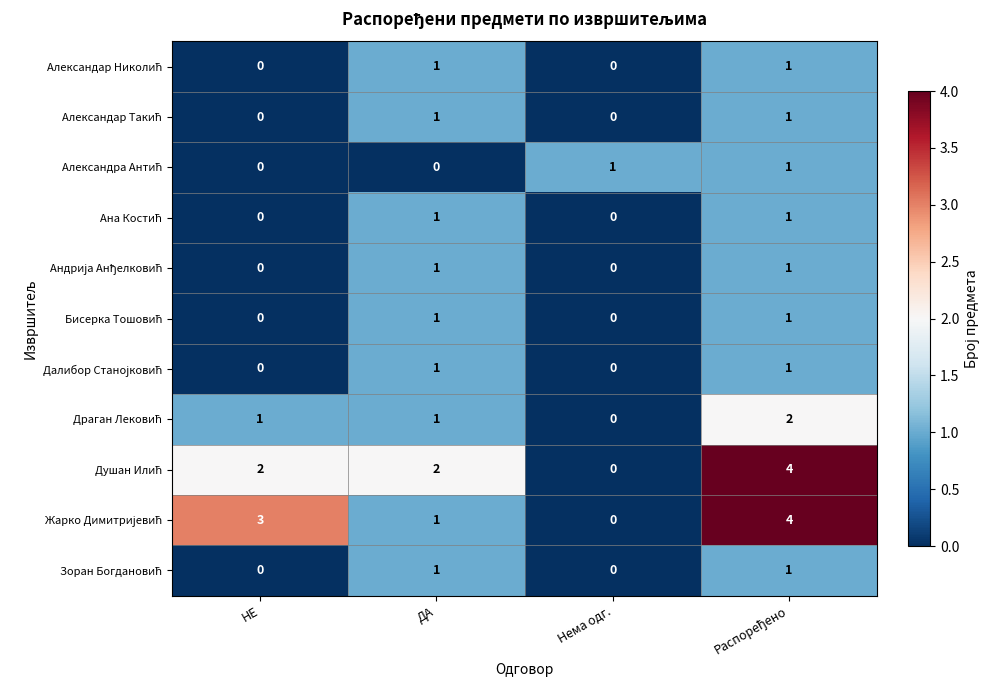

What is the spread (max minus min) of values at НЕ?

3